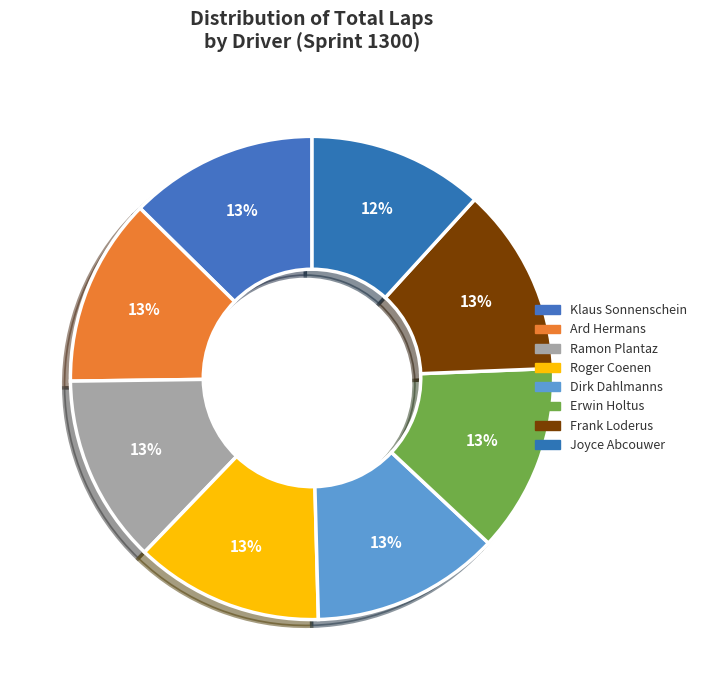

How many segments does this pie chart have?

8